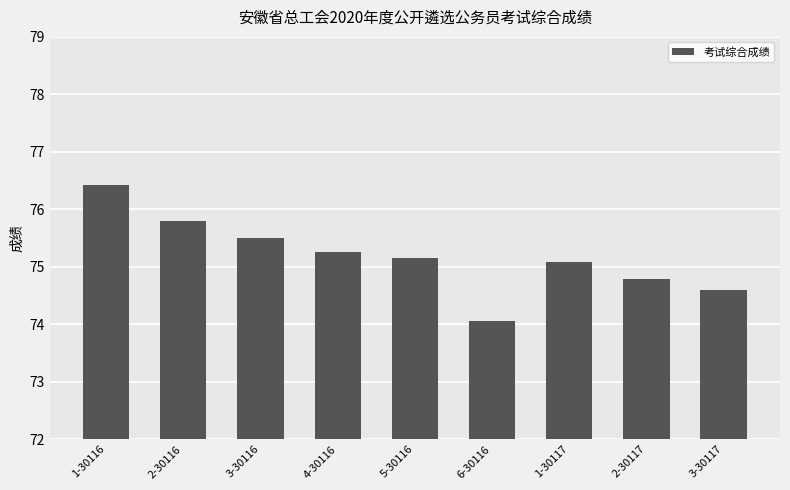

List the labels in order of value, largest first.

1-30116, 2-30116, 3-30116, 4-30116, 5-30116, 1-30117, 2-30117, 3-30117, 6-30116